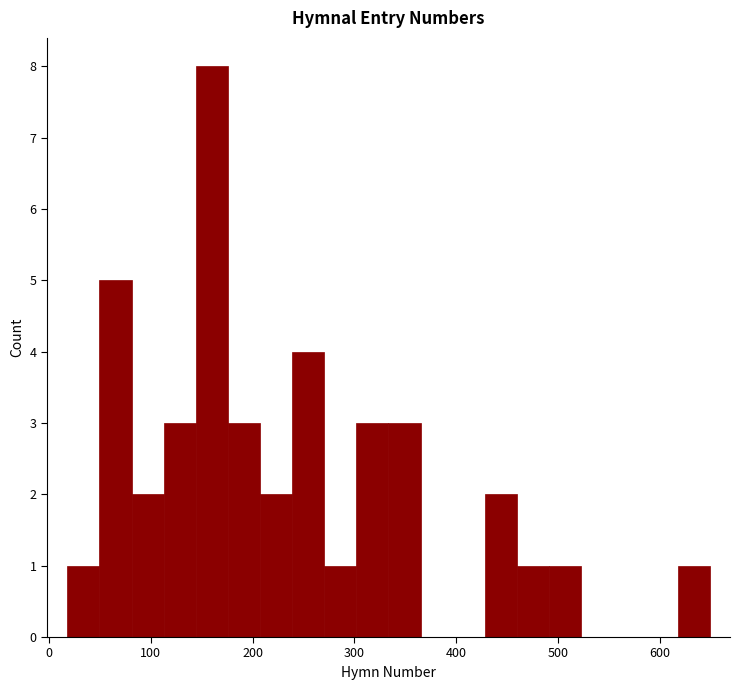

Read against the x-axis, roughly where is the centre of the tallest bar?

160